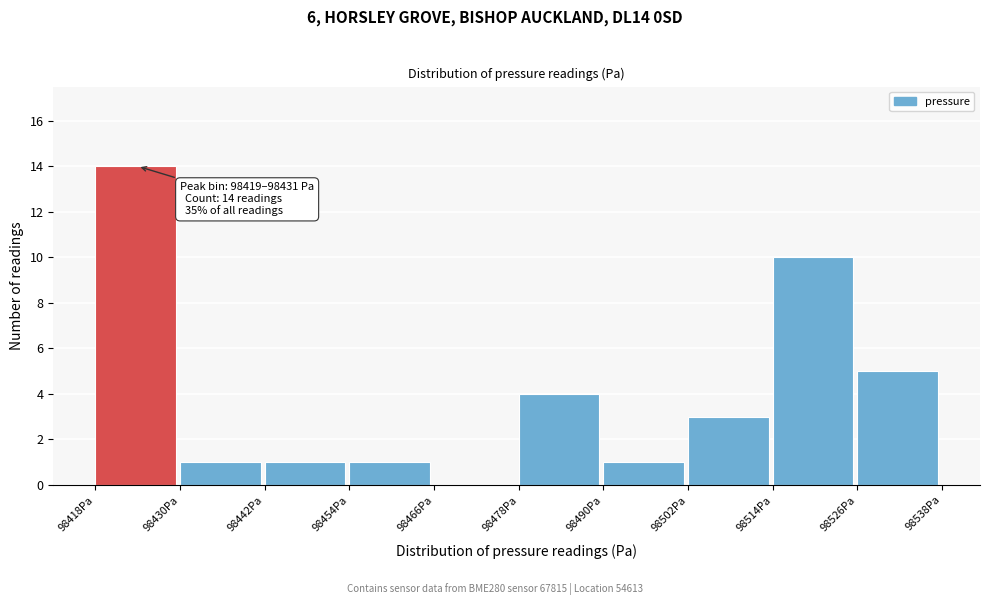

Over which range of the x-axis is the bar tallest?

98418 to 98430